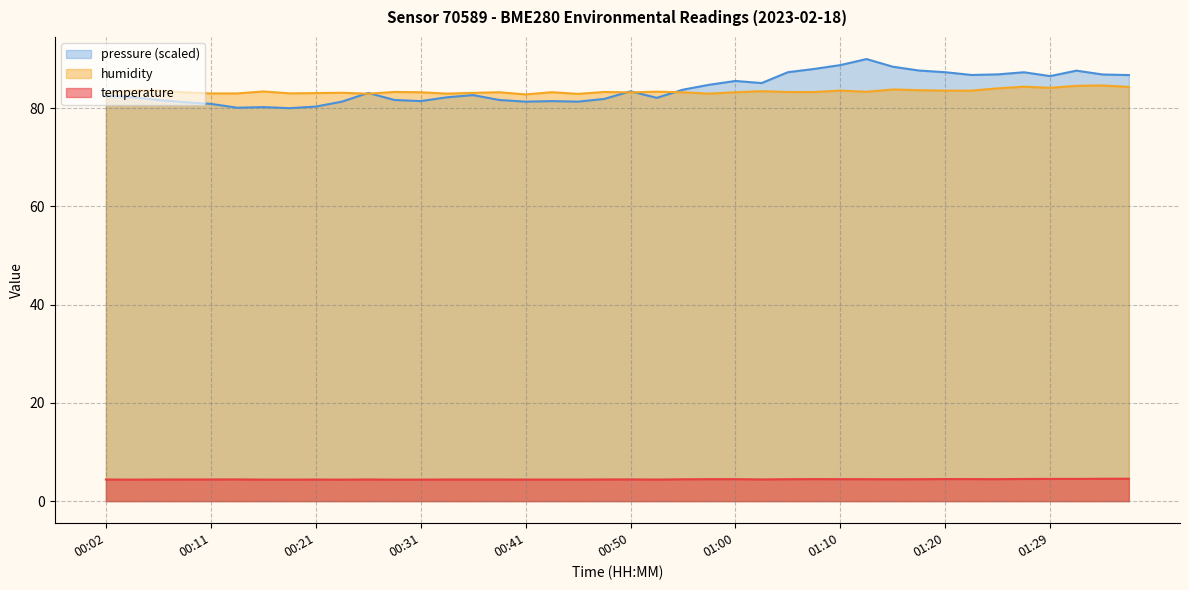

True or false: temperature and pressure (scaled) intersect in this chart.

False